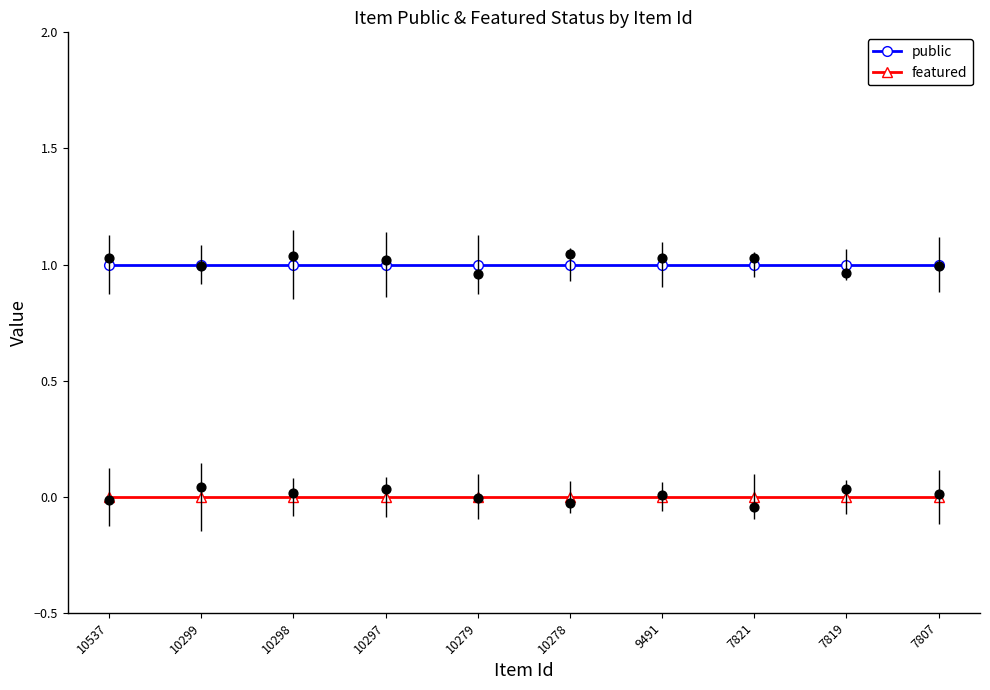

Which series reaches the minimum Y coordinate?

featured